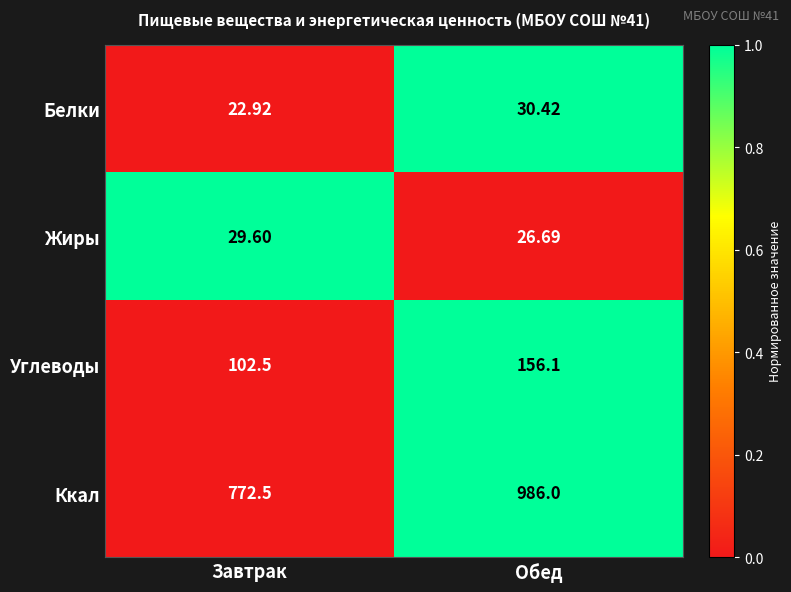

What is the maximum value shown in the chart?

986.0